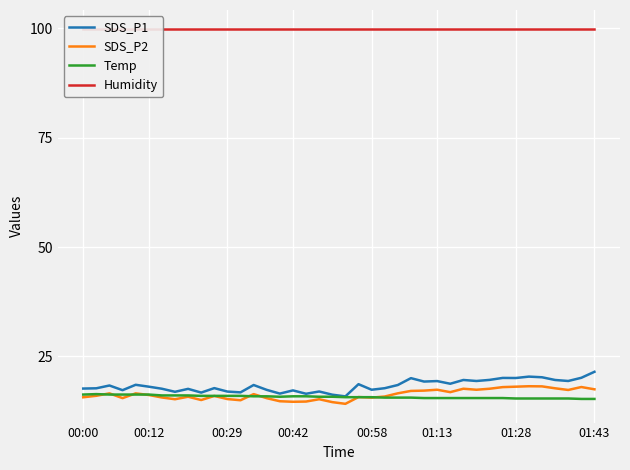

What is the value of the Temp point at the 31st from the left?

15.5